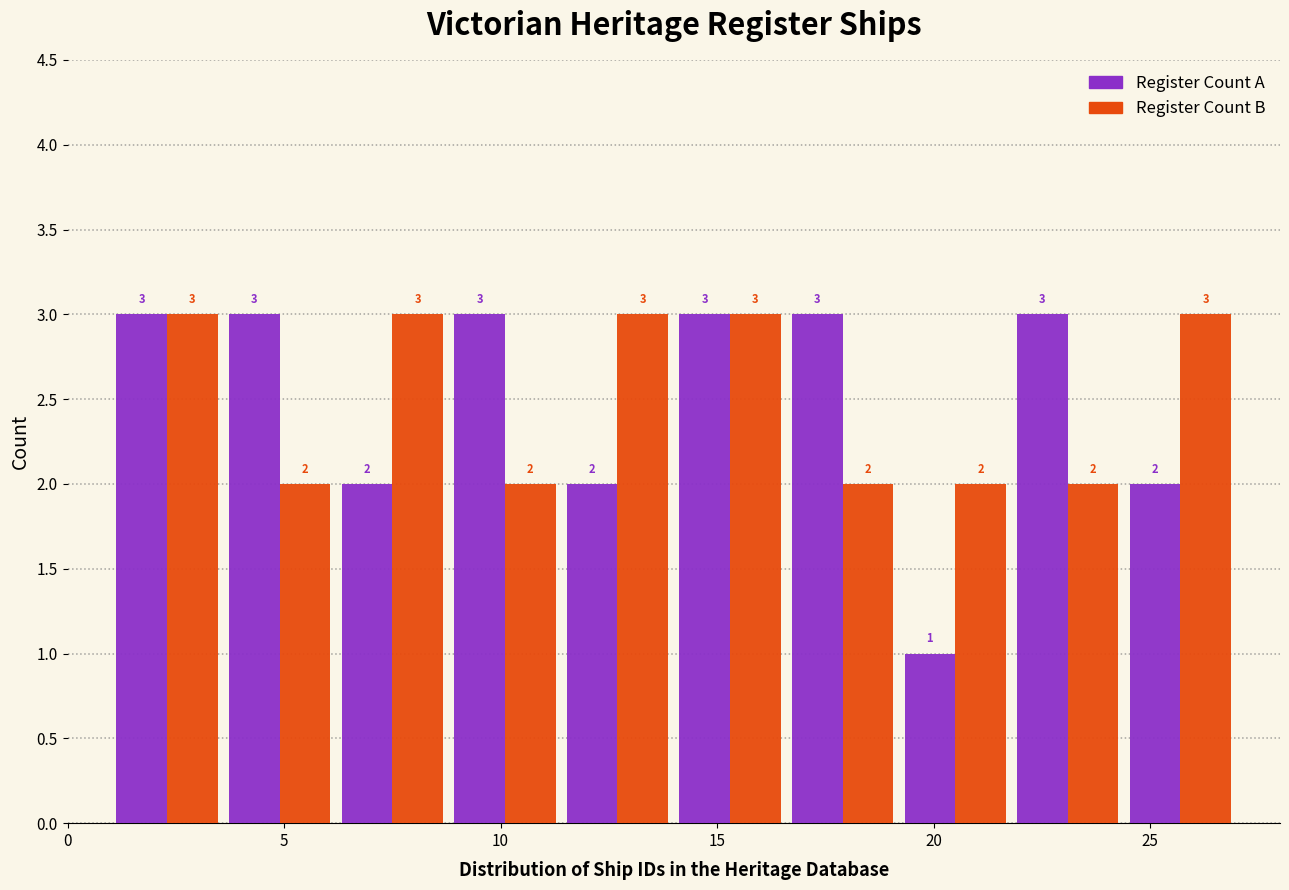

Reading left to right, transcribe this chart: for each range on the x-axis, give the height of each series' bar. The bar edges are not printed on the chart, so give them approximately, as read against the axis.

1.0 to 3.6: Register Count A=3	Register Count B=3
3.6 to 6.2: Register Count A=3	Register Count B=2
6.2 to 8.8: Register Count A=2	Register Count B=3
8.8 to 11.4: Register Count A=3	Register Count B=2
11.4 to 14.0: Register Count A=2	Register Count B=3
14.0 to 16.6: Register Count A=3	Register Count B=3
16.6 to 19.2: Register Count A=3	Register Count B=2
19.2 to 21.8: Register Count A=1	Register Count B=2
21.8 to 24.4: Register Count A=3	Register Count B=2
24.4 to 27.0: Register Count A=2	Register Count B=3